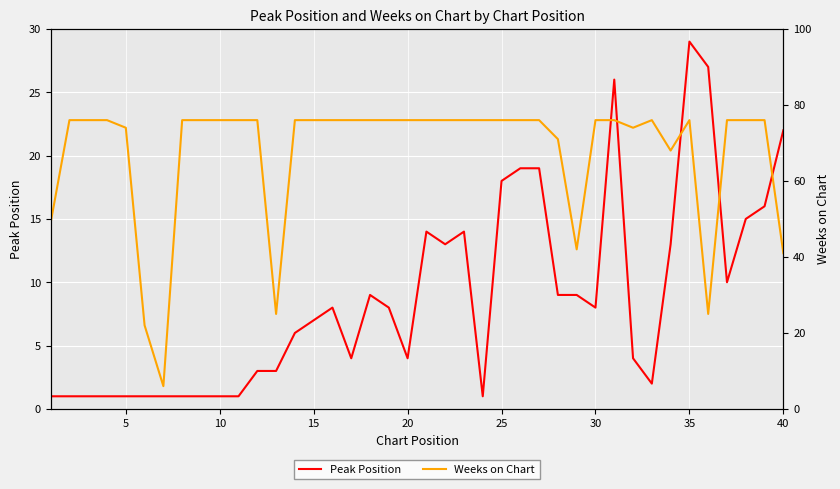

Is it true that Peak Position equals 2 at 5?

False